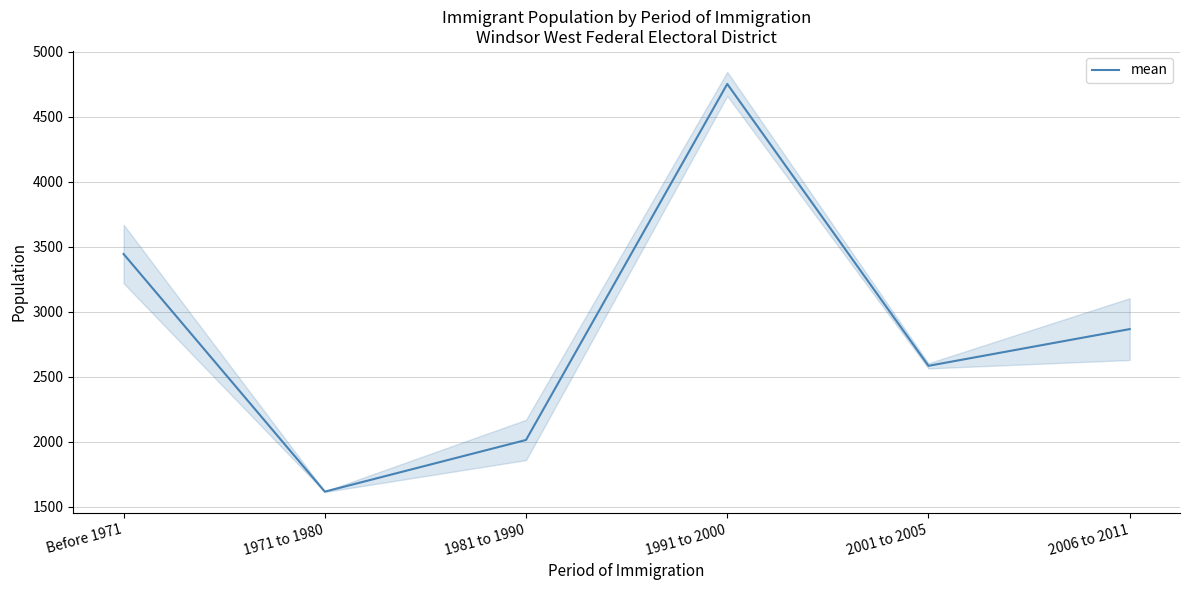

Rank the categories by value from highest to lowest.

1991 to 2000, Before 1971, 2006 to 2011, 2001 to 2005, 1981 to 1990, 1971 to 1980